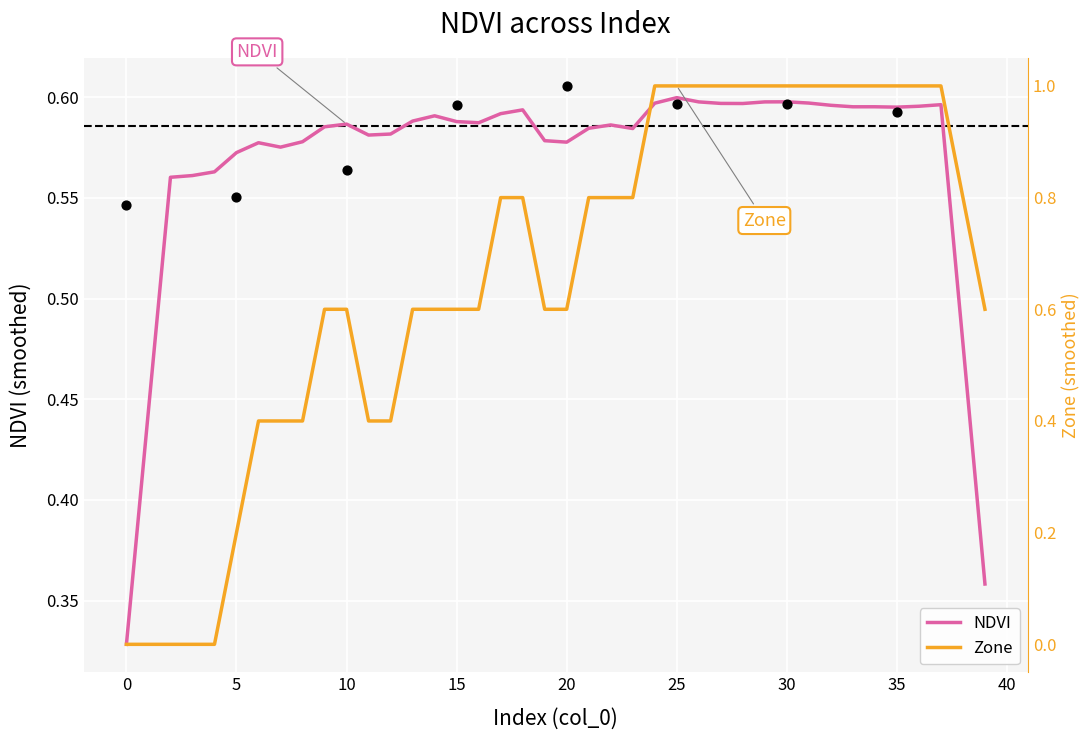

What are all the series names shown in the legend?

NDVI, Zone